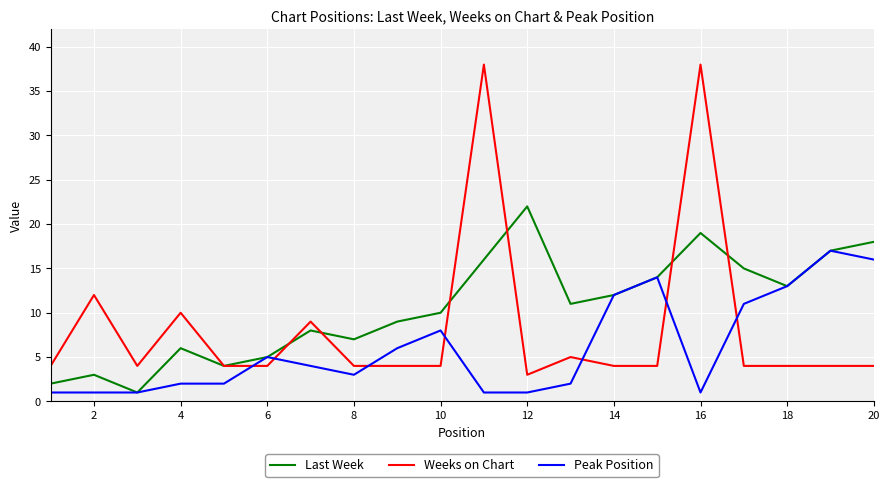

How many times do Peak Position and Weeks on Chart cross each other?

7